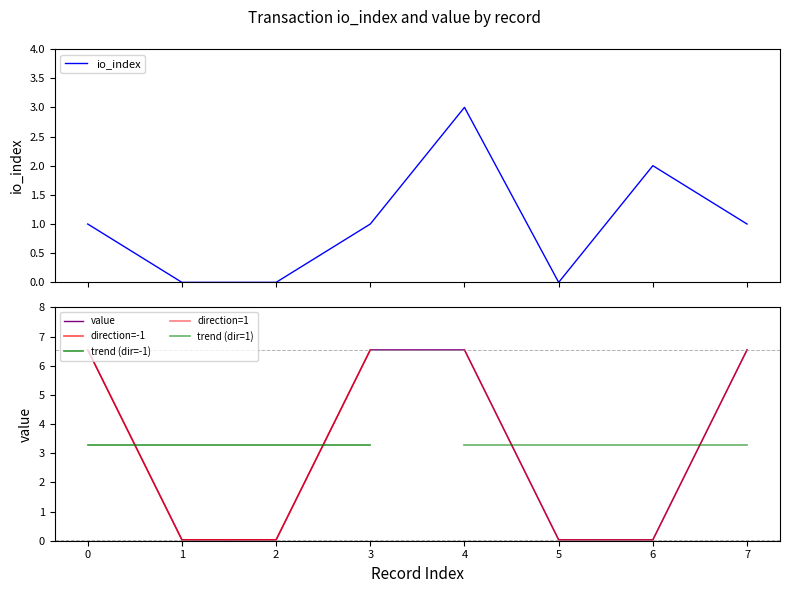

What is the sum of the value values at 7 and 5?

6.6